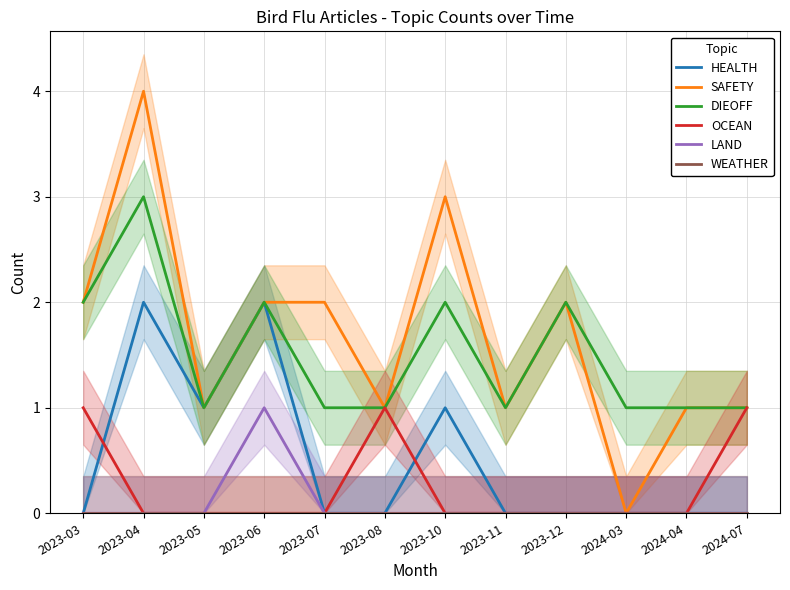

Rank the series at 2023-10 from lowest to highest value.

OCEAN, LAND, WEATHER, HEALTH, DIEOFF, SAFETY